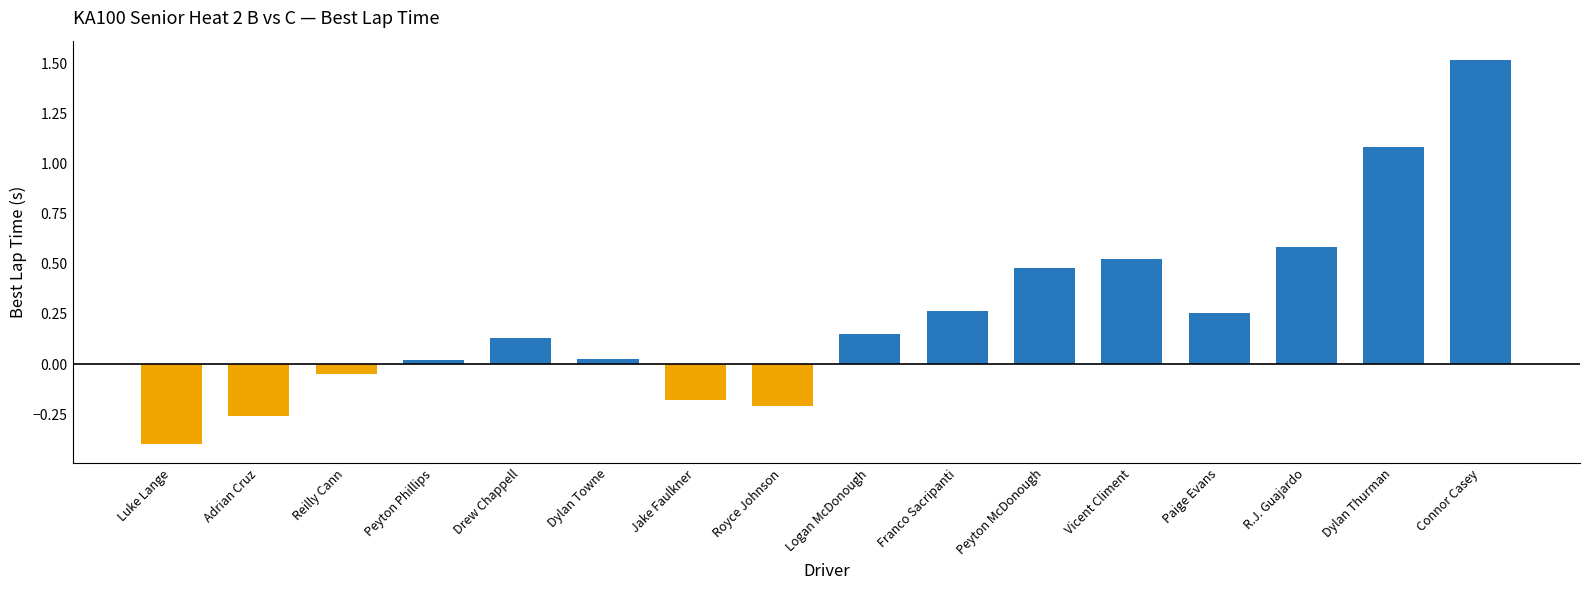

Is it true that the value at Dylan Towne is 0.0?

True